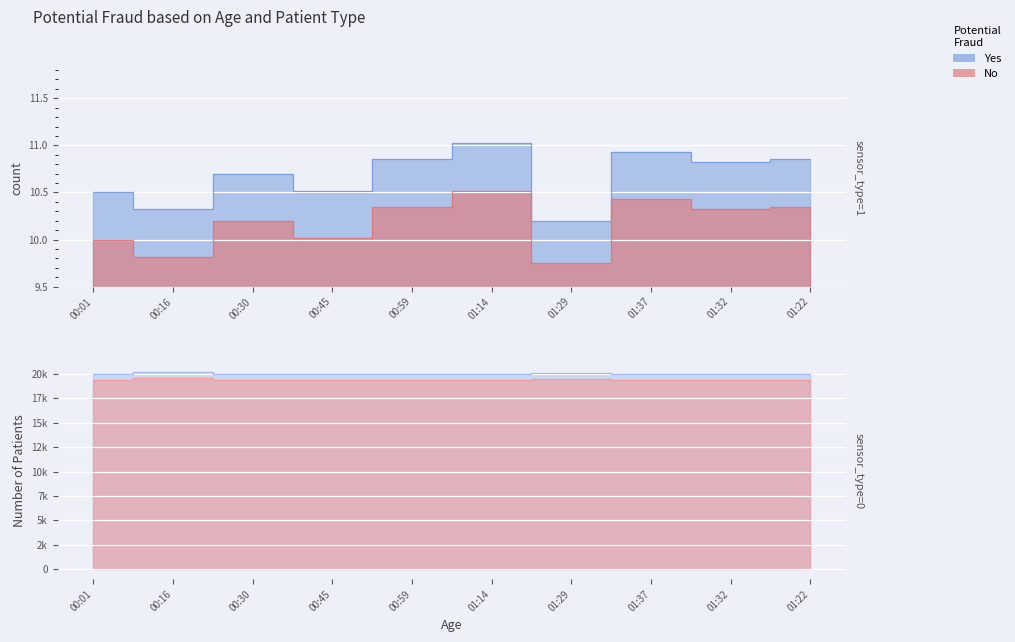

True or false: SDS_P2 and SDS_P1 cross at least once.

False